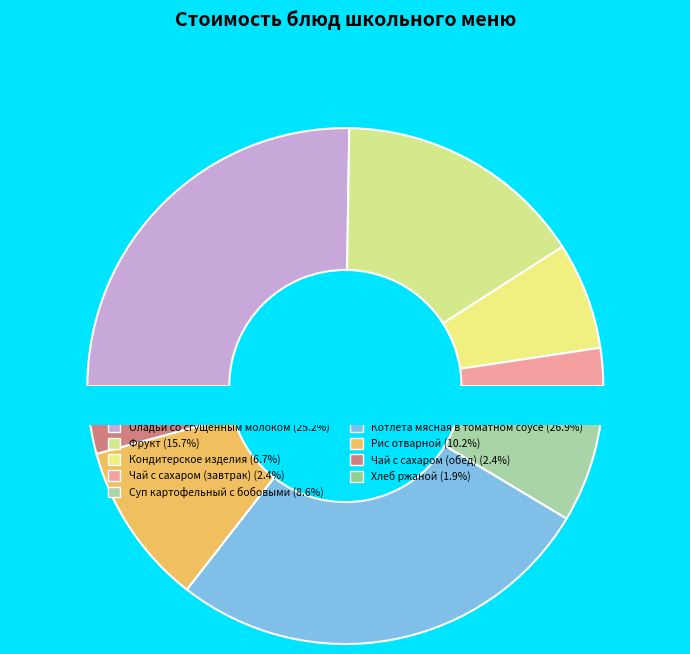

To the nearest percent, what is the difference between the Оладьи со сгущенным молоком and Фрукт slice percentages?

10%